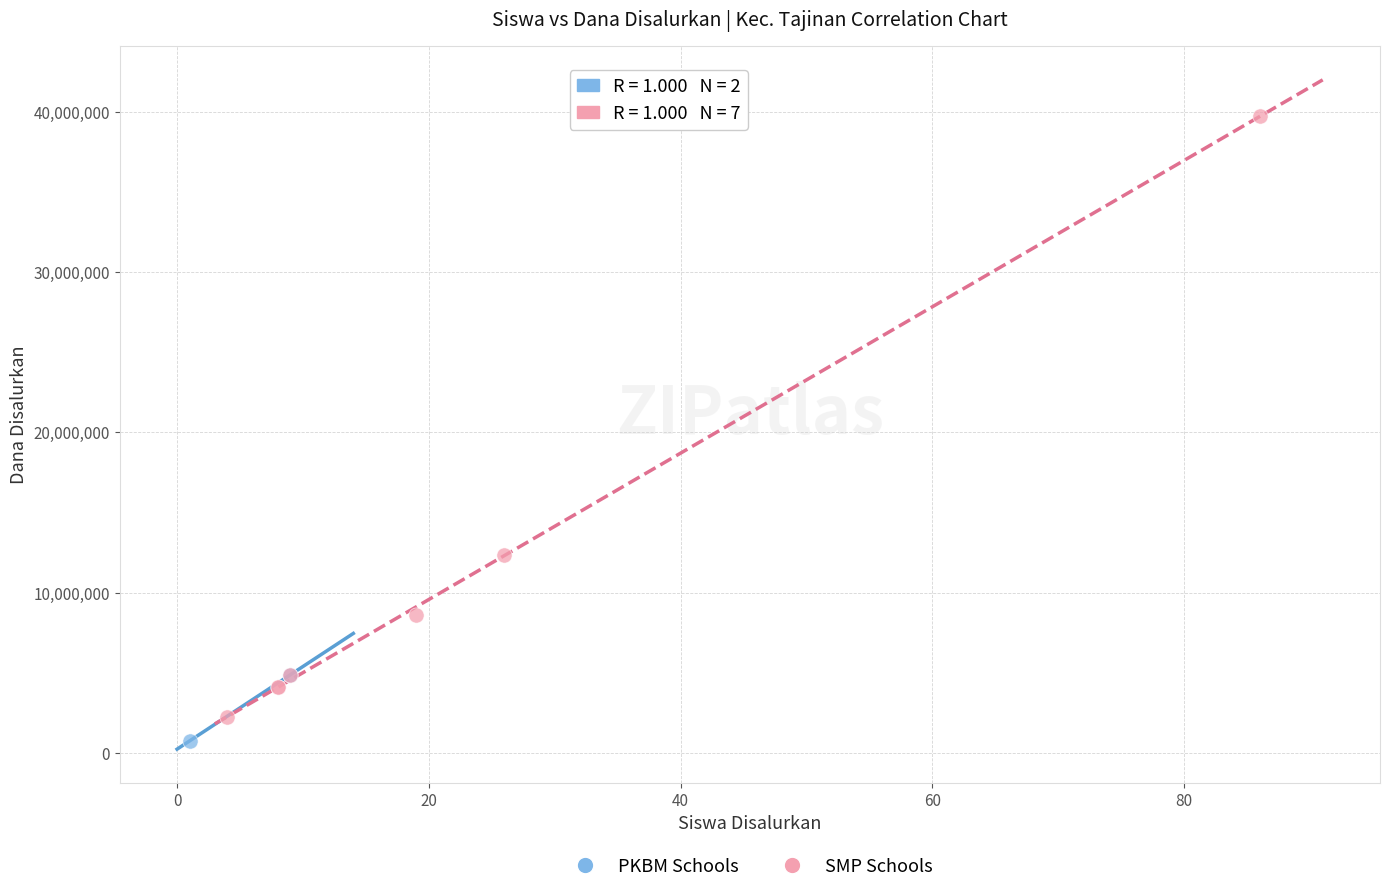

What are all the series names shown in the legend?

PKBM Schools, SMP Schools